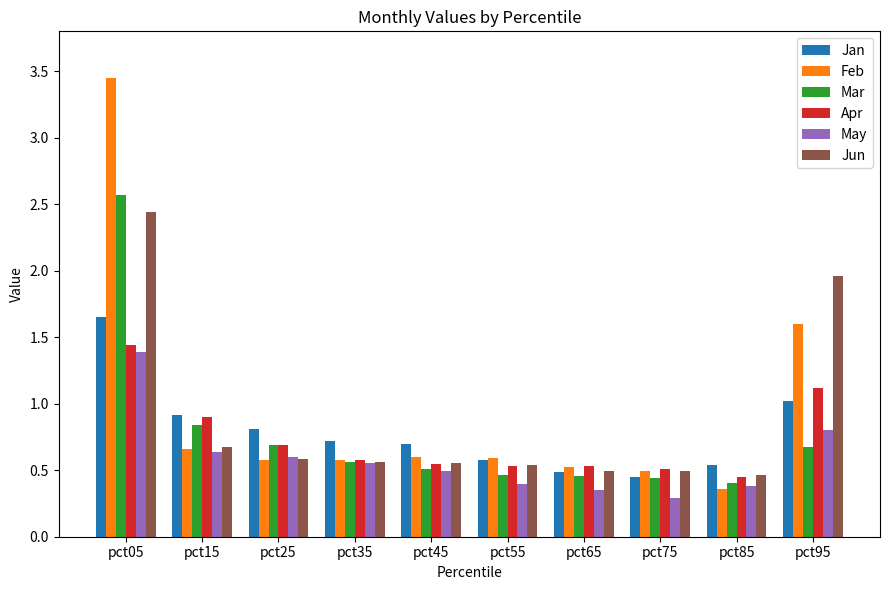

What is the value of the Jan bar at the 2nd from the left?

0.9